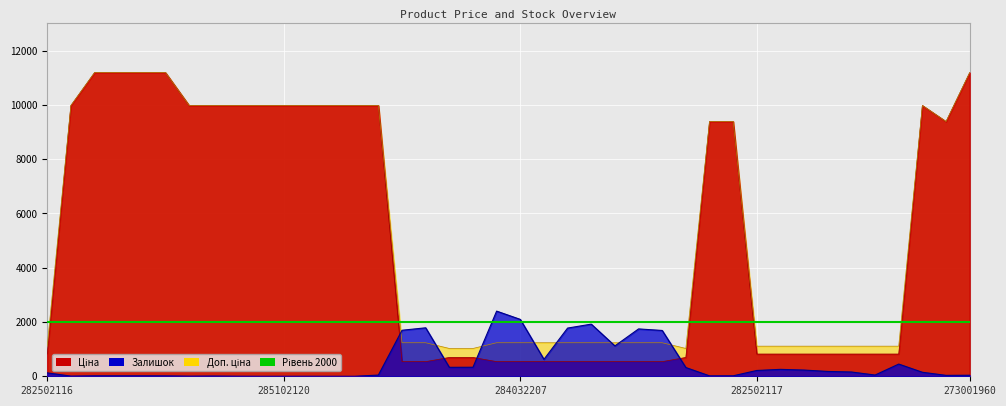

The Ціна series shows 466.8 at 282502117. True or false?

False